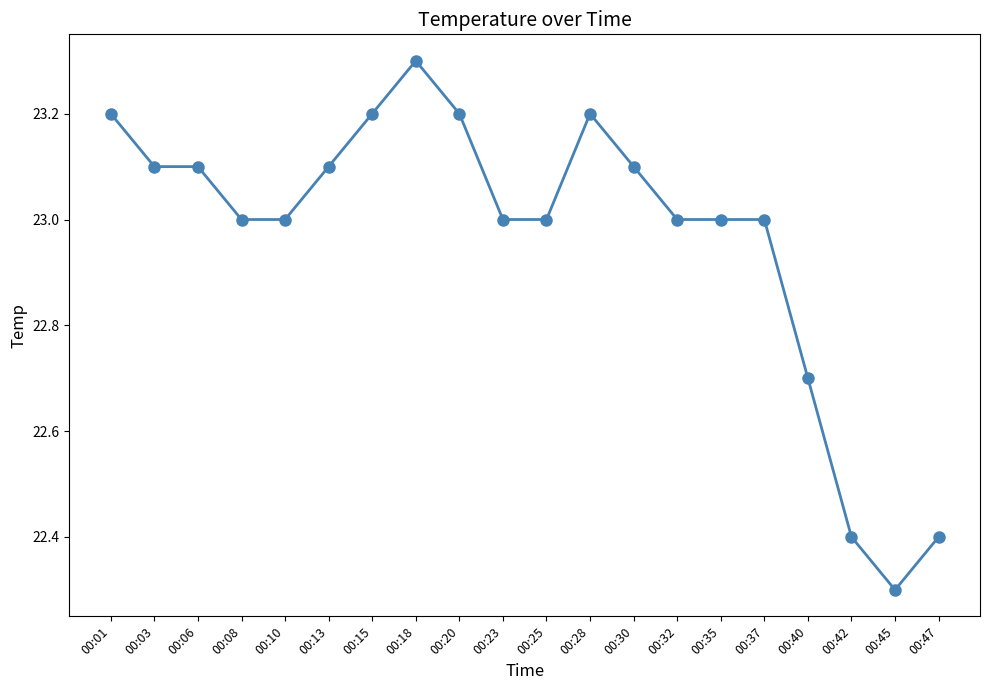

Reading right to left, what are all the values shown in this chart?

00:47=22.4	00:45=22.3	00:42=22.4	00:40=22.7	00:37=23.0	00:35=23.0	00:32=23.0	00:30=23.1	00:28=23.2	00:25=23.0	00:23=23.0	00:20=23.2	00:18=23.3	00:15=23.2	00:13=23.1	00:10=23.0	00:08=23.0	00:06=23.1	00:03=23.1	00:01=23.2